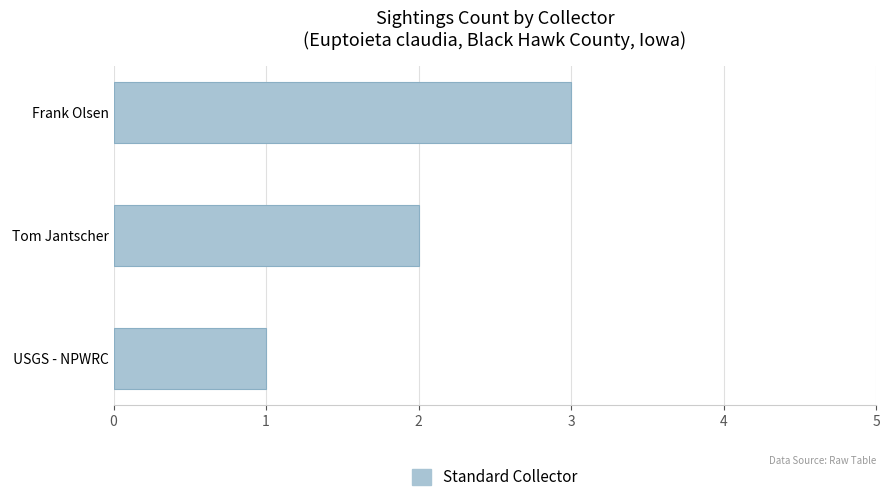

Where is the data nearest to the value 2?

Tom Jantscher